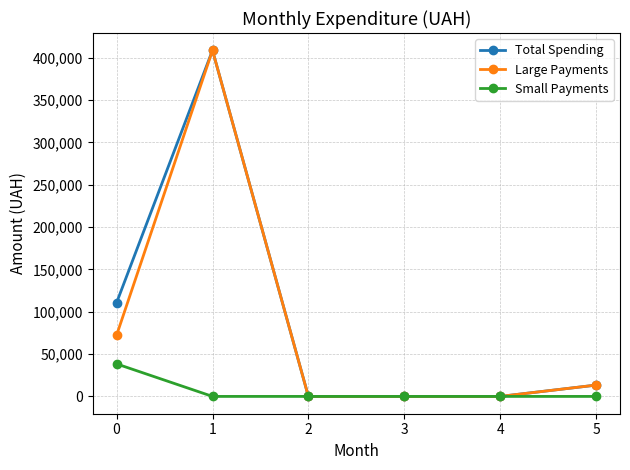

Does the chart display data point markers on the line(s)?

Yes